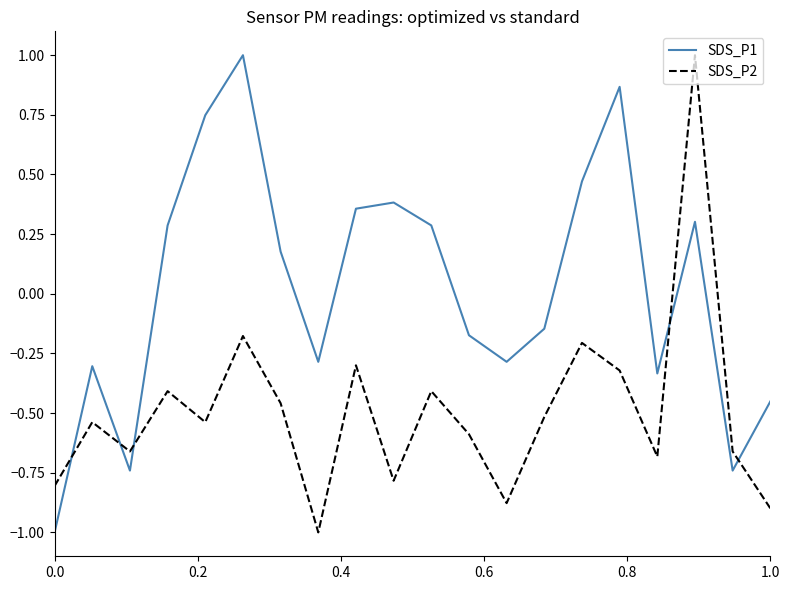

Rank the series by their average value, from lowest to highest.

SDS_P2, SDS_P1